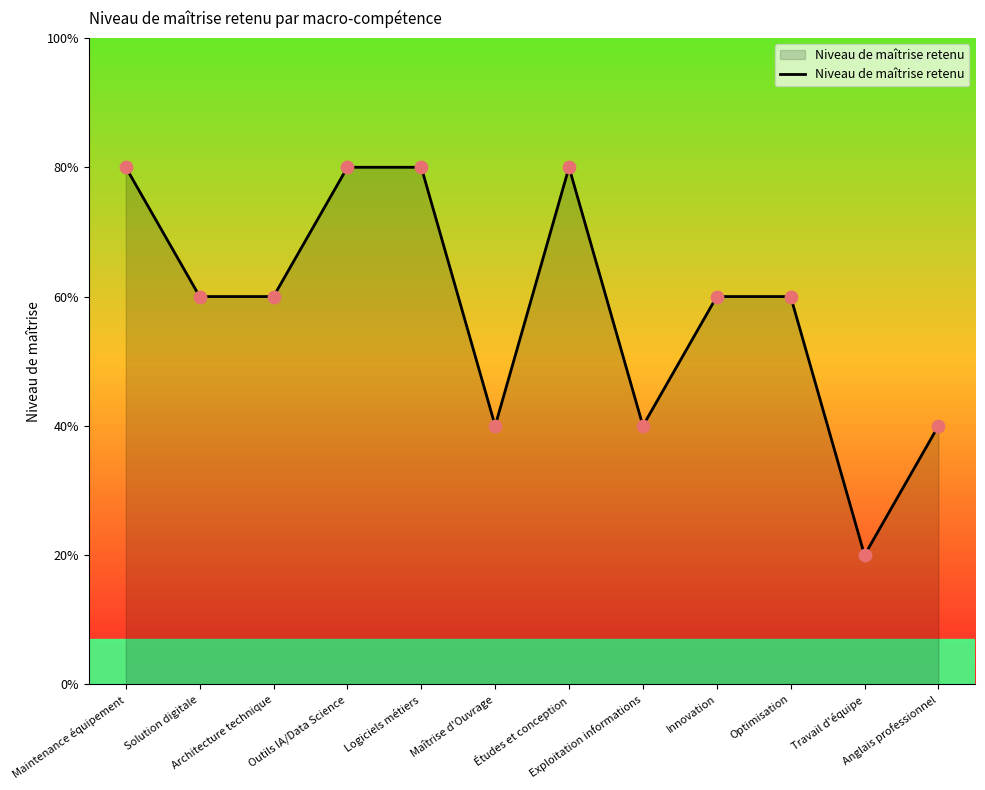

Between Optimisation and Solution digitale, which is larger?

Optimisation